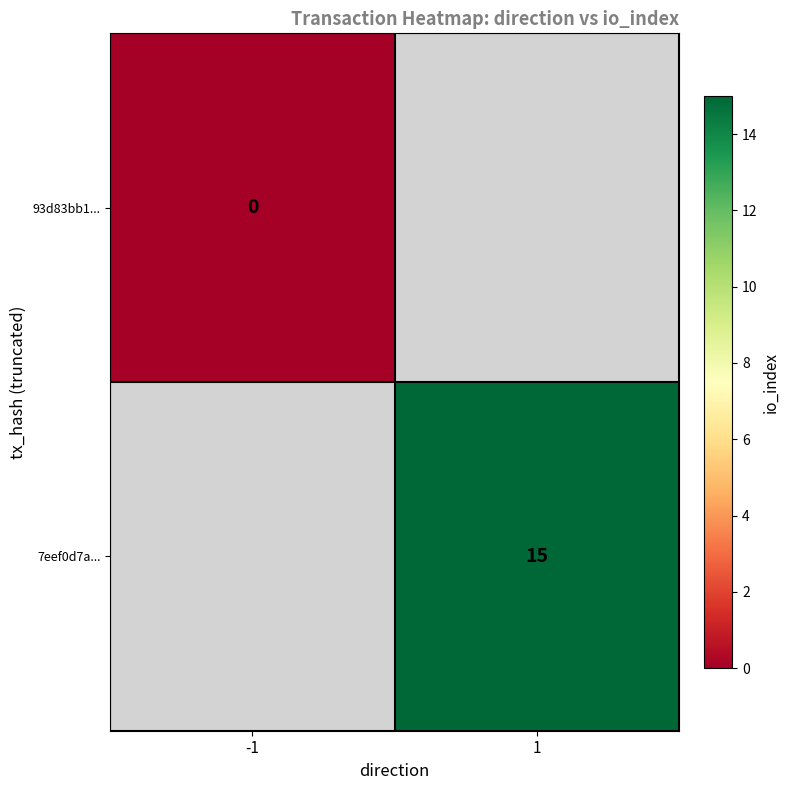

Is the value of 93d83bb1... at -1 greater than the value of 7eef0d7a... at 1?

No